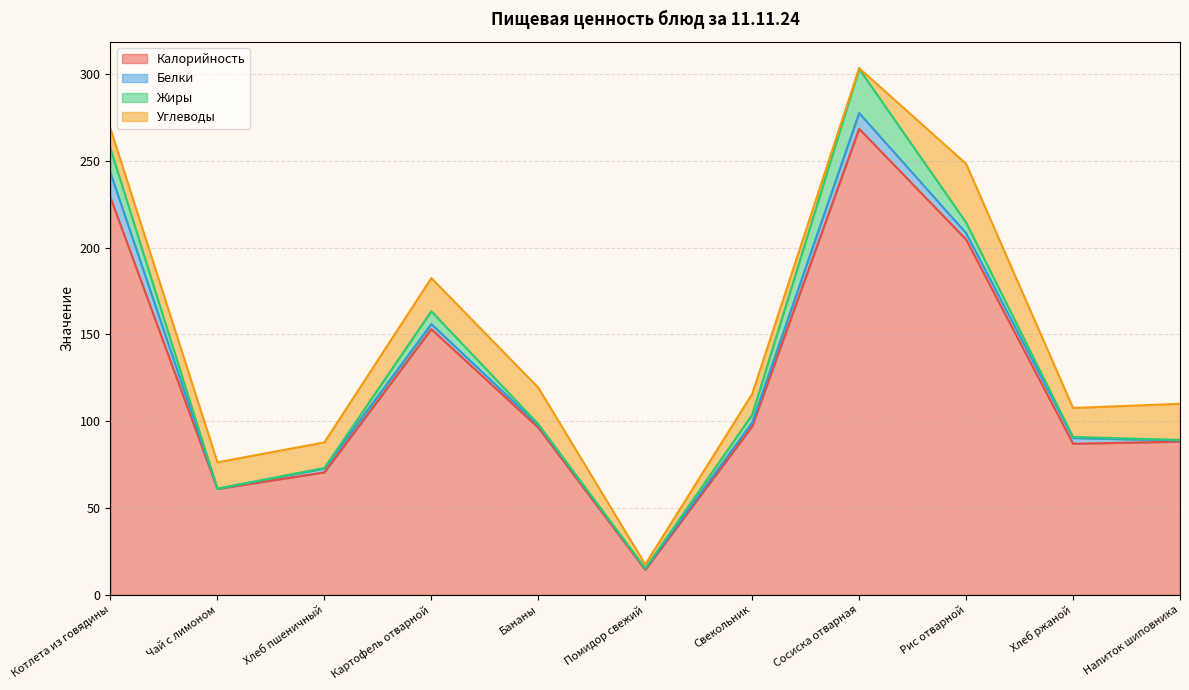

At which category does Белки reach its first local peak?

Картофель отварной